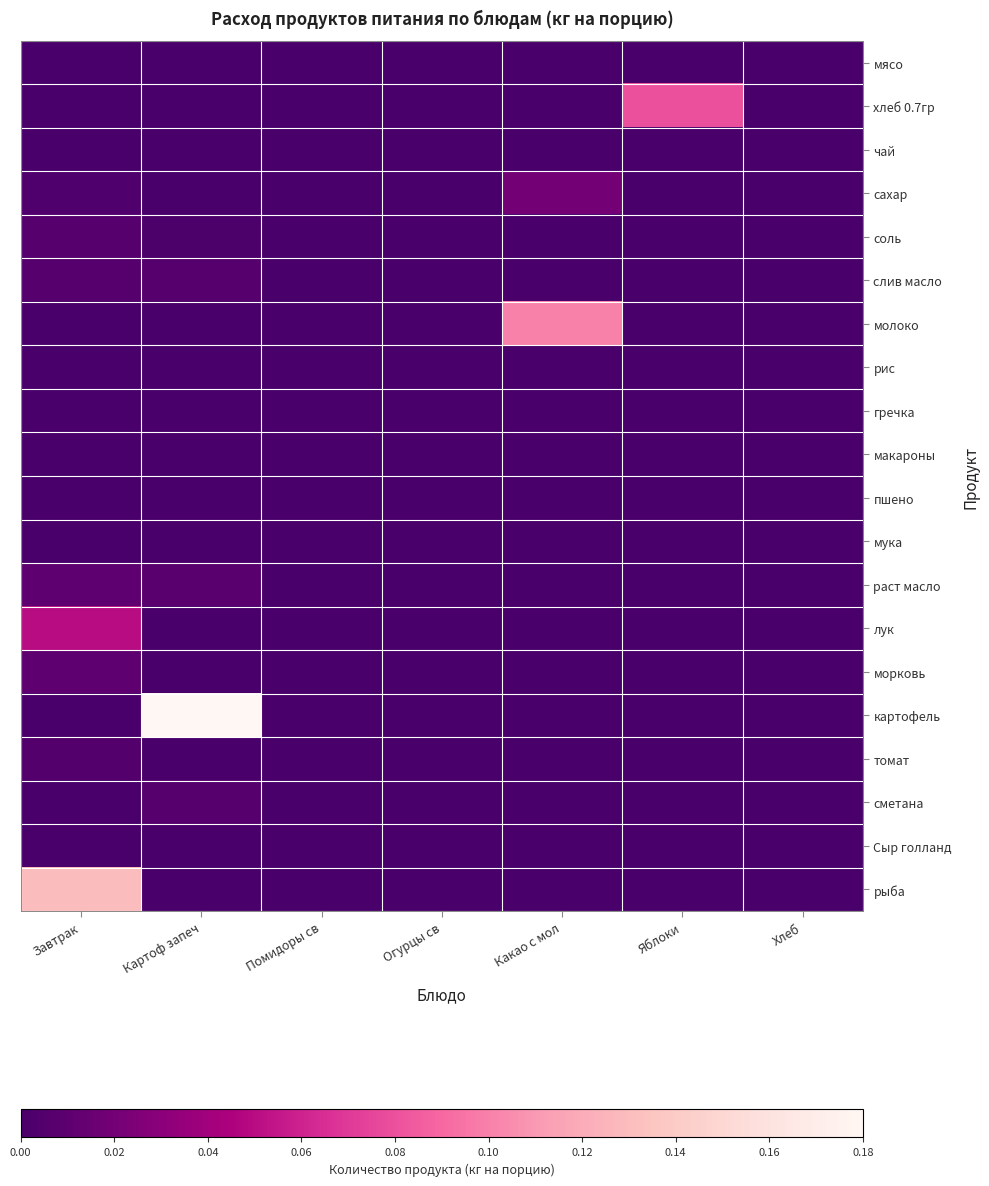

At Картоф запеч, list the series in order from smallest to largest.

мясо, хлеб 0.7гр, чай, сахар, молоко, рис, гречка, макароны, пшено, мука, лук, морковь, томат, Сыр голланд, рыба, соль, слив масло, сметана, раст масло, картофель